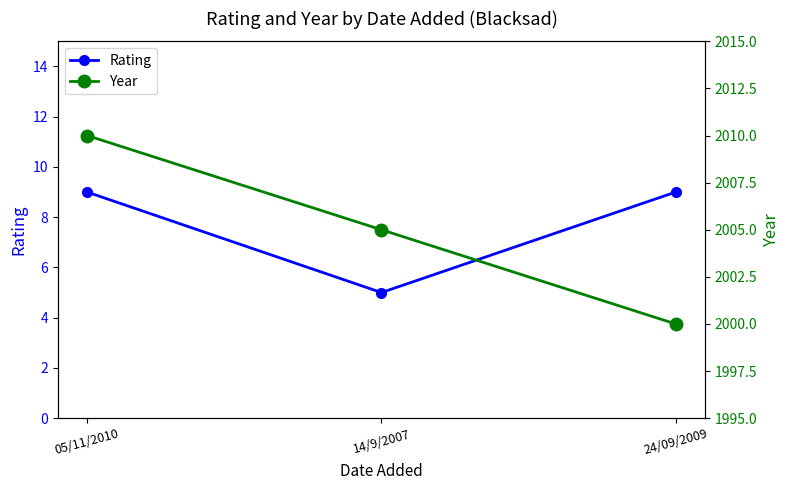

How many lines are shown in the chart?

2